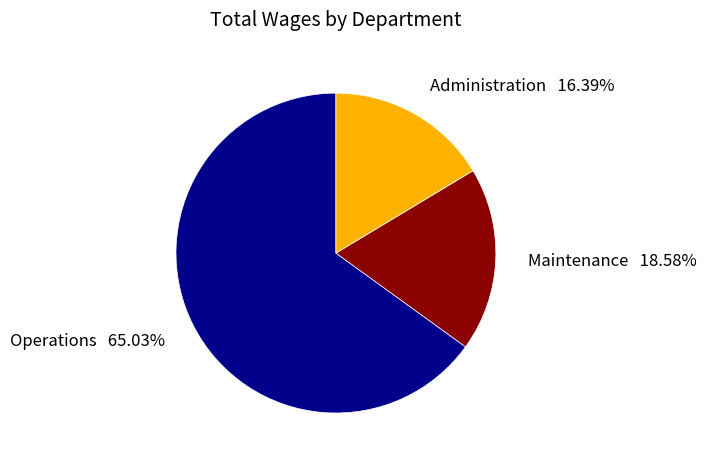

To the nearest percent, what is the difference between the largest and smallest slice percentages?

49%